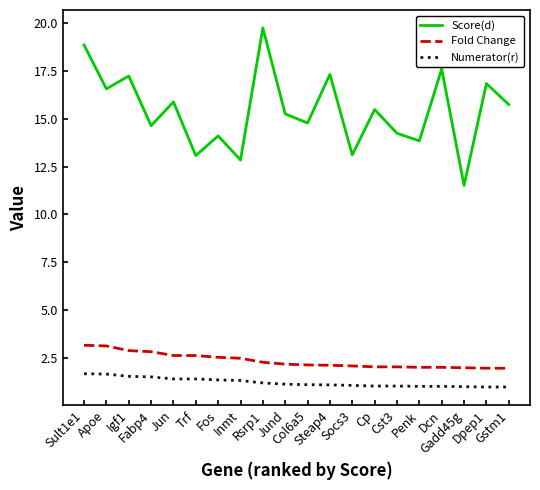

Which series has the largest total across all categories?

Score(d)